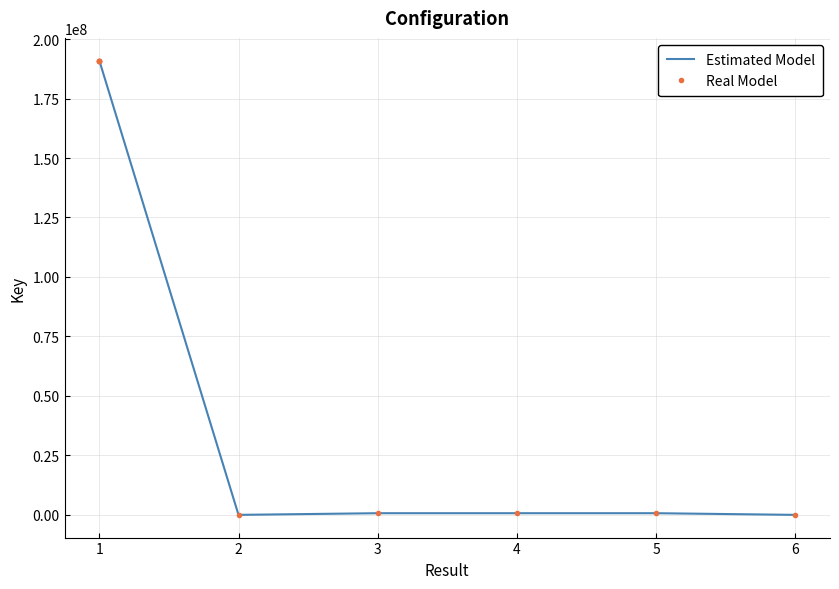

How many lines are shown in the chart?

2